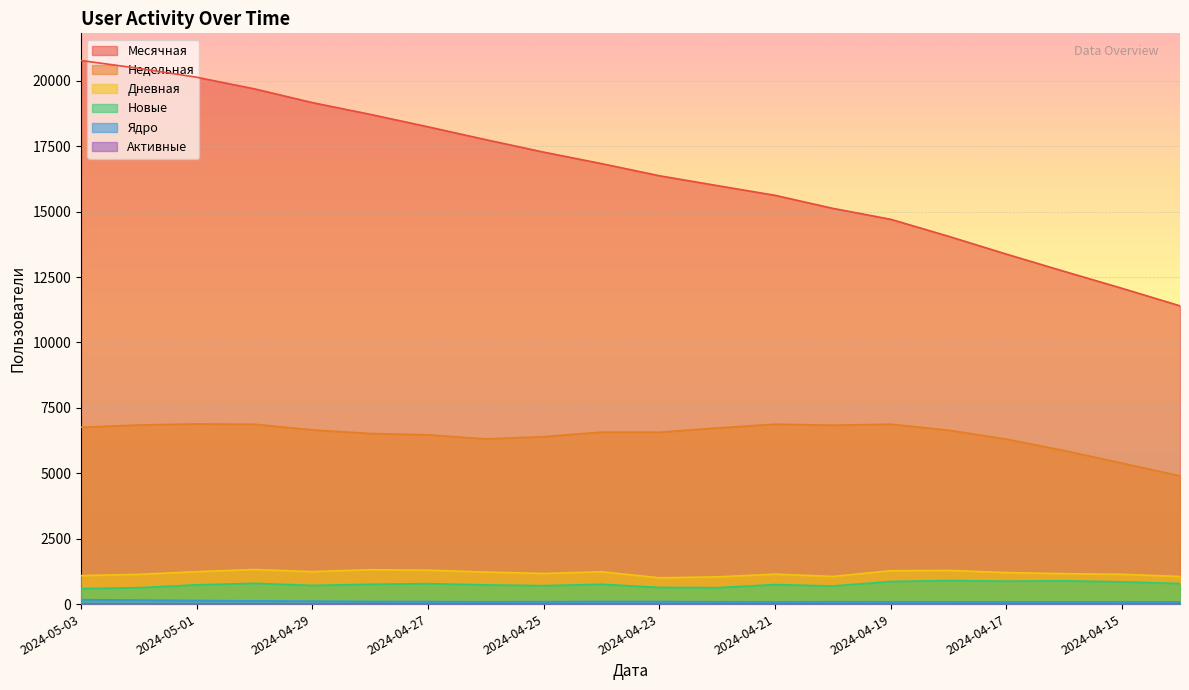

What is the label of the 1st point from the left?

2024-05-03